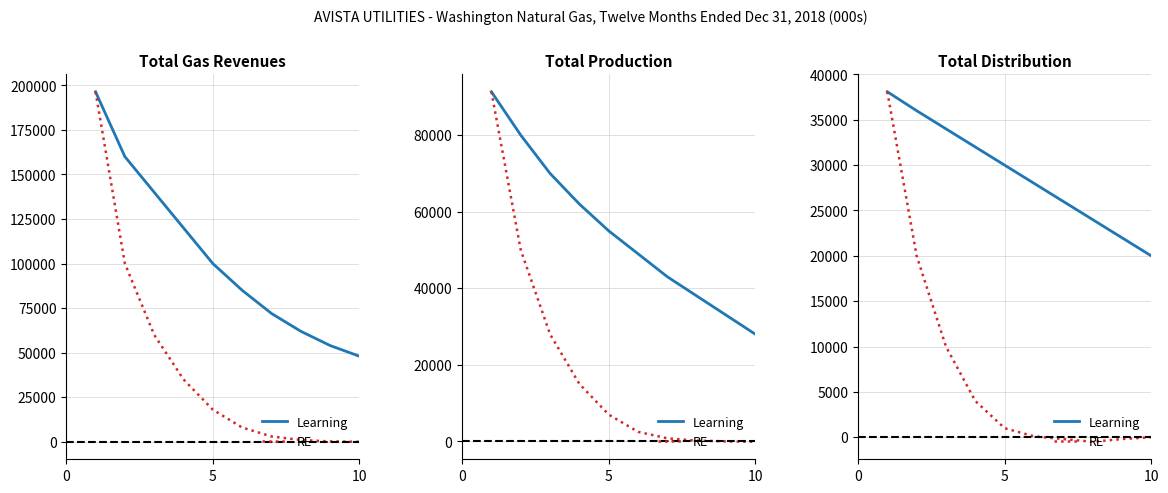

List the series in order of their peak value, highest first.

Learning, RE